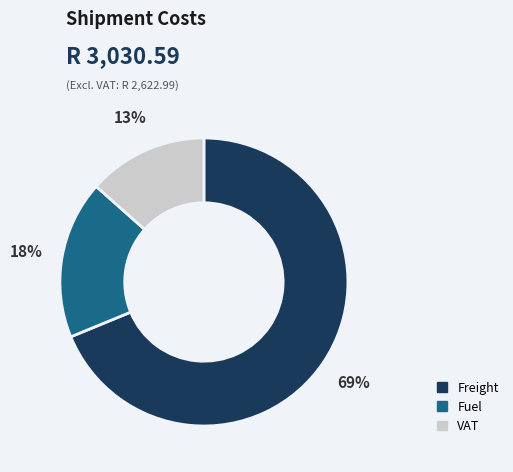

To the nearest percent, what is the average slice percentage?

33%